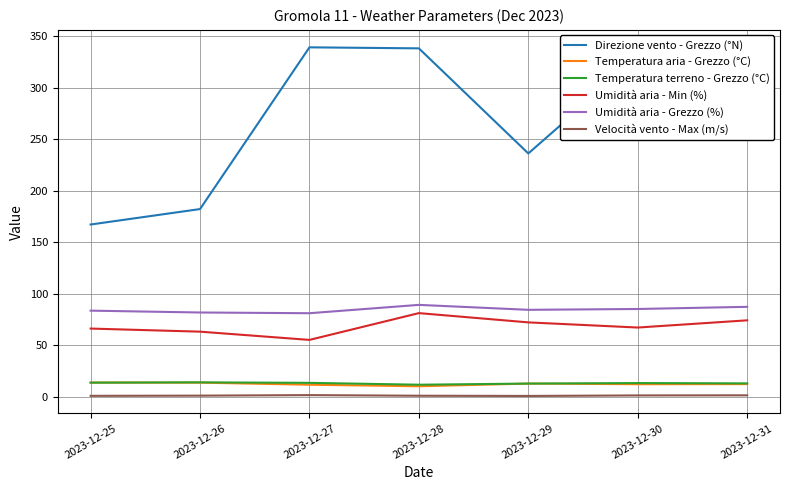

Which series has the widest spread of values?

Direzione vento - Grezzo (°N)